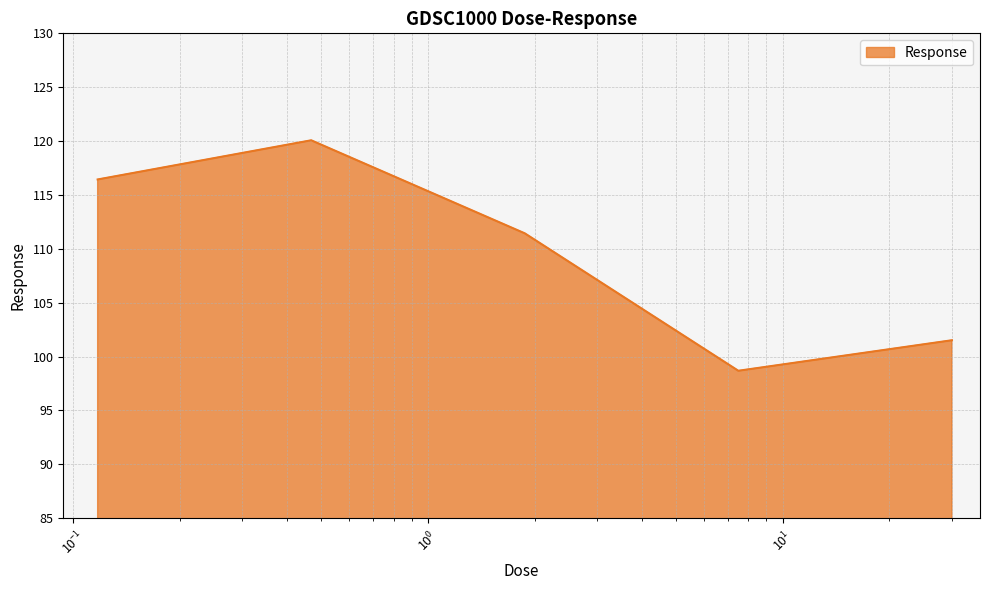

What is the average value?

109.6